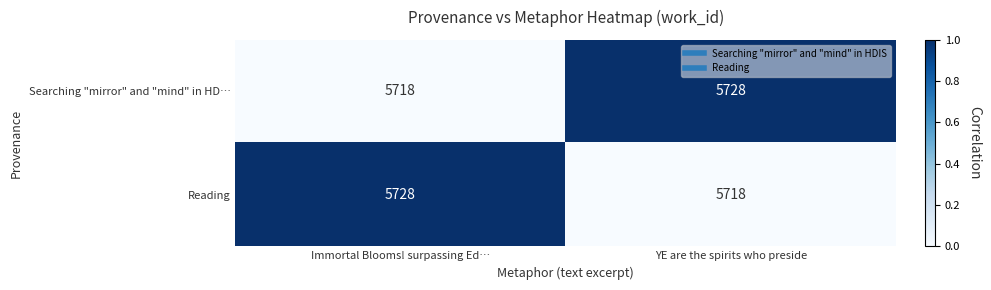

The Searching "mirror" and "mind" in HD… series shows 5718 at Immortal Blooms! surpassing Ed…. True or false?

True